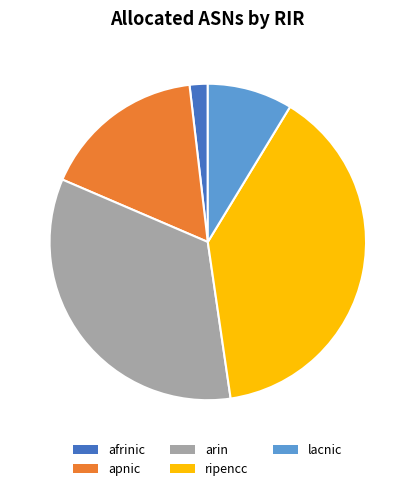

Combined, do ripencc and afrinic account for over 50%?

No